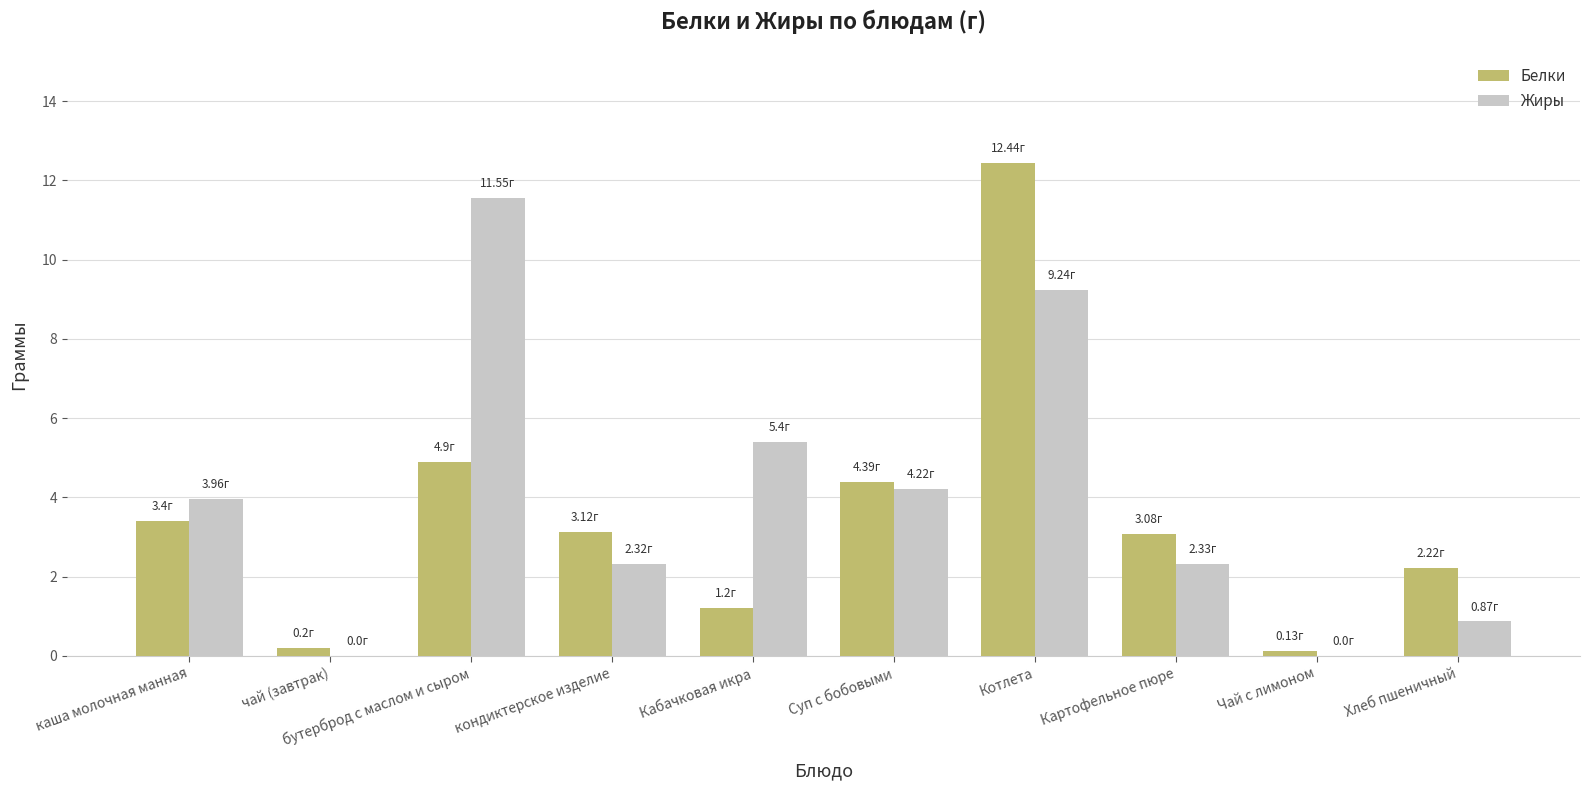

Reading right to left, transcribe all the data shown in this chart.

Белки: 2.2	0.1	3.1	12.4	4.4	1.2	3.1	4.9	0.2	3.4
Жиры: 0.9	0.0	2.3	9.2	4.2	5.4	2.3	11.6	0.0	4.0